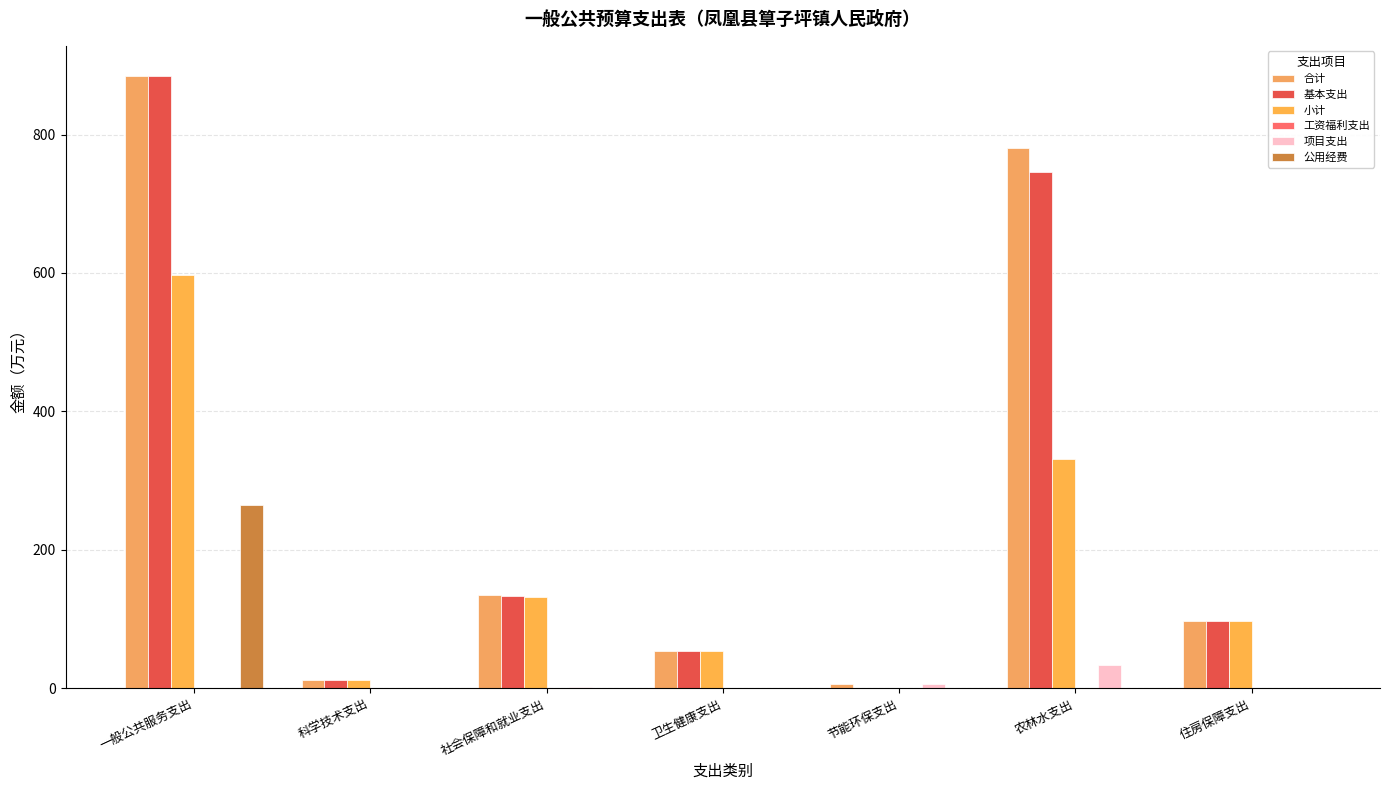

Reading left to right, list all the values displayed in this chart.

合计: 一般公共服务支出=883.9	科学技术支出=12.7	社会保障和就业支出=135.4	卫生健康支出=53.3	节能环保支出=5.7	农林水支出=779.9	住房保障支出=97.0
基本支出: 一般公共服务支出=883.9	科学技术支出=12.7	社会保障和就业支出=133.9	卫生健康支出=53.3	节能环保支出=0.0	农林水支出=746.3	住房保障支出=97.0
小计: 一般公共服务支出=597.7	科学技术支出=12.7	社会保障和就业支出=132.6	卫生健康支出=53.3	节能环保支出=0.0	农林水支出=331.6	住房保障支出=97.0
工资福利支出: 一般公共服务支出=0.0	科学技术支出=0.0	社会保障和就业支出=0.0	卫生健康支出=0.0	节能环保支出=0.0	农林水支出=0.0	住房保障支出=0.0
项目支出: 一般公共服务支出=0.0	科学技术支出=0.0	社会保障和就业支出=1.5	卫生健康支出=0.0	节能环保支出=5.7	农林水支出=33.6	住房保障支出=0.0
公用经费: 一般公共服务支出=264.4	科学技术支出=0.0	社会保障和就业支出=1.3	卫生健康支出=0.0	节能环保支出=0.0	农林水支出=0.0	住房保障支出=0.0